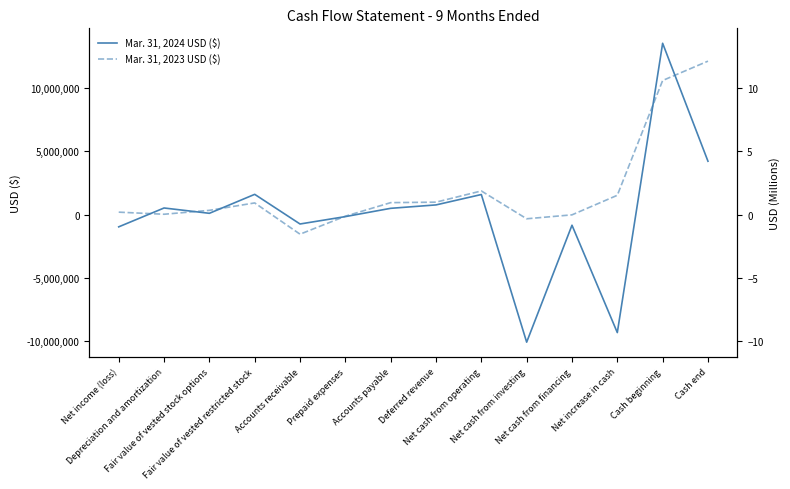

What is the sum of all Mar. 31, 2023 USD ($) values?

27549996